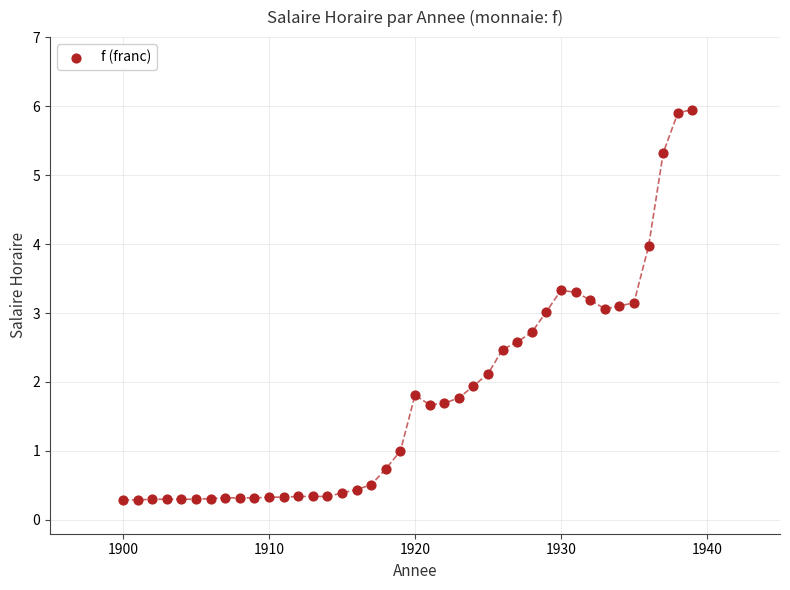

What is the range of X values (max minus min)?

39.0